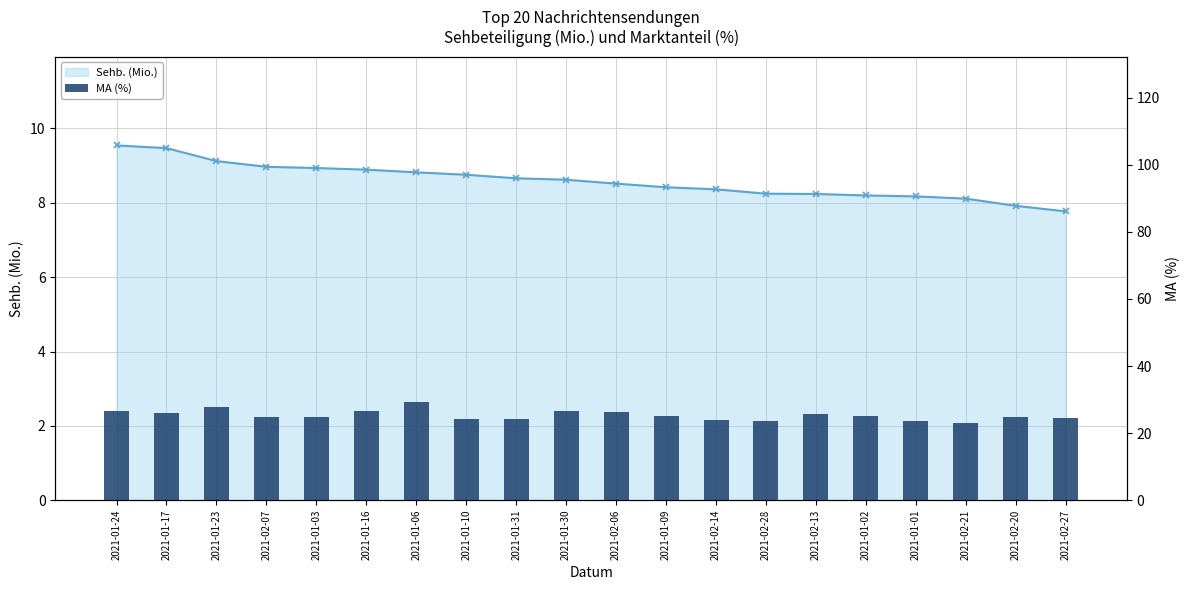

Reading right to left, transcribe all the data shown in this chart.

2021-02-27=24.5	2021-02-20=24.9	2021-02-21=23.1	2021-01-01=23.7	2021-01-02=25.0	2021-02-13=25.7	2021-02-28=23.8	2021-02-14=23.9	2021-01-09=25.0	2021-02-06=26.4	2021-01-30=26.7	2021-01-31=24.3	2021-01-10=24.3	2021-01-06=29.4	2021-01-16=26.5	2021-01-03=24.9	2021-02-07=24.8	2021-01-23=27.8	2021-01-17=26.1	2021-01-24=26.6